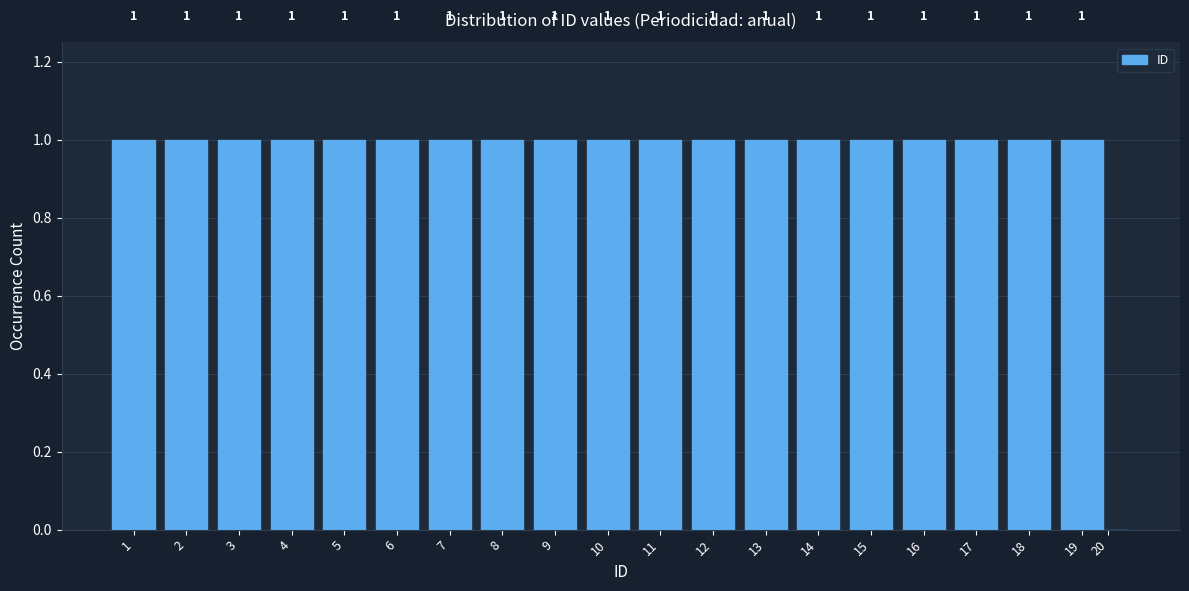

Reading left to right, extract all data points from this chart.

1=1	2=1	3=1	4=1	5=1	6=1	7=1	8=1	9=1	10=1	11=1	12=1	13=1	14=1	15=1	16=1	17=1	18=1	19=1	20=0